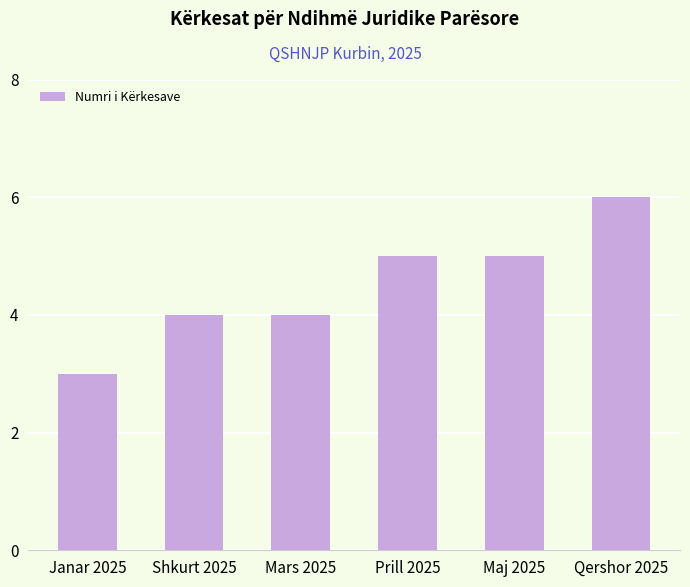

True or false: the data shows 4 at Shkurt 2025.

True